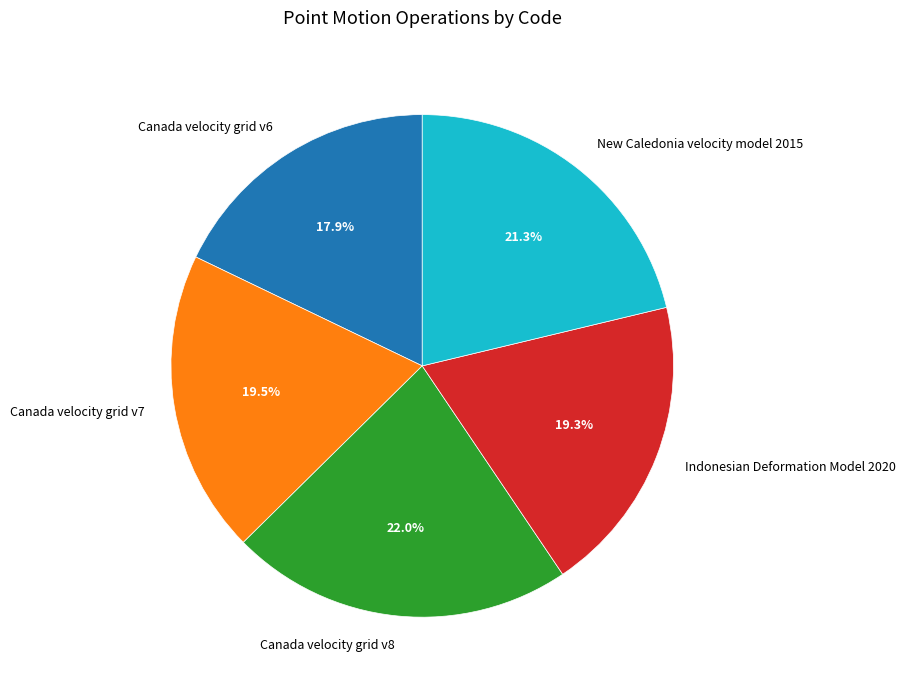

How many slices are in this pie chart?

5